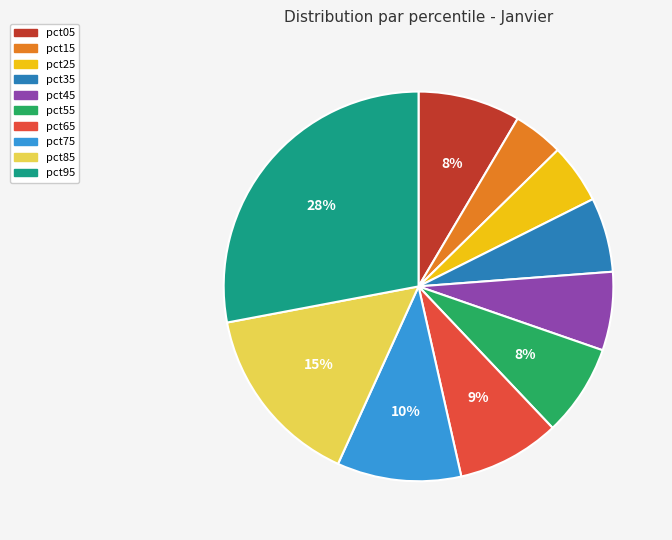

Do pct95 and pct65 together represent more than half of the pie?

No